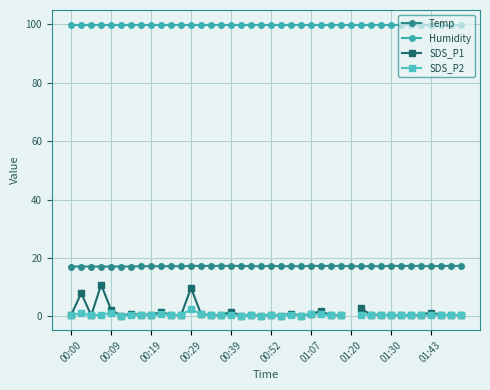

What is the lowest value of the Humidity series?

99.9